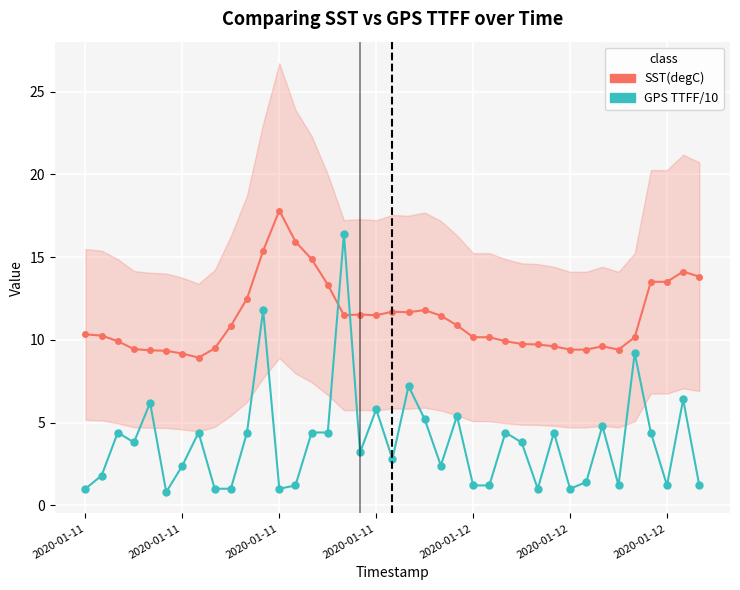

What is the difference between the GPS TTFF/10 (observed) values at 19 and 7?

1.6